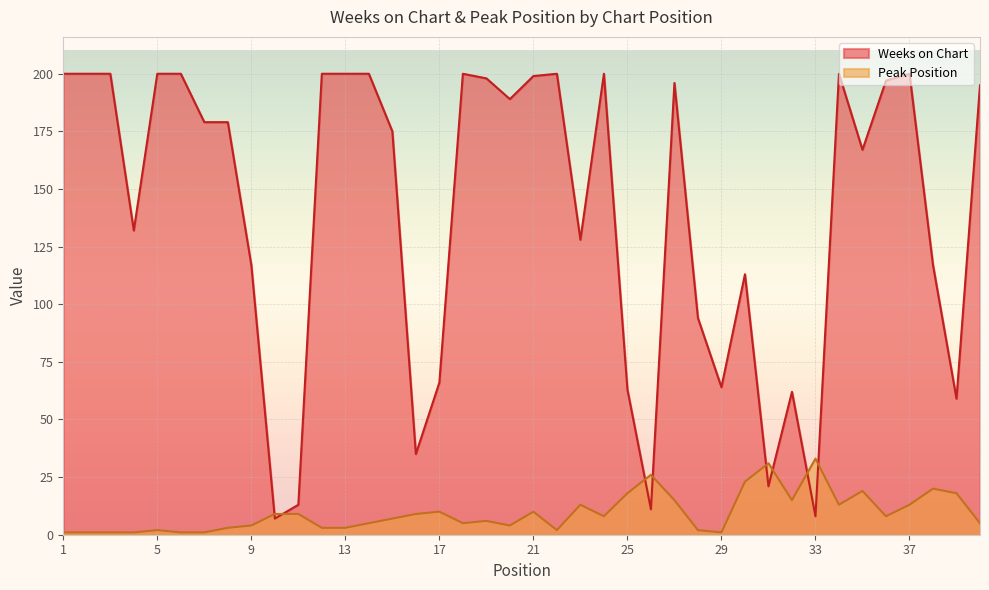

What is the value of the Weeks on Chart point at the 9th from the left?

117